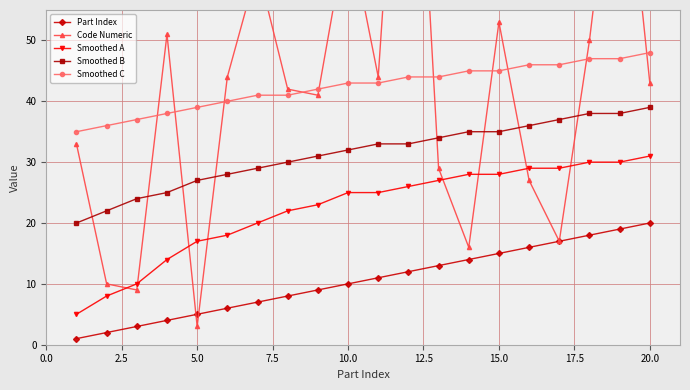

The Smoothed C series shows 63 at 5.0. True or false?

False